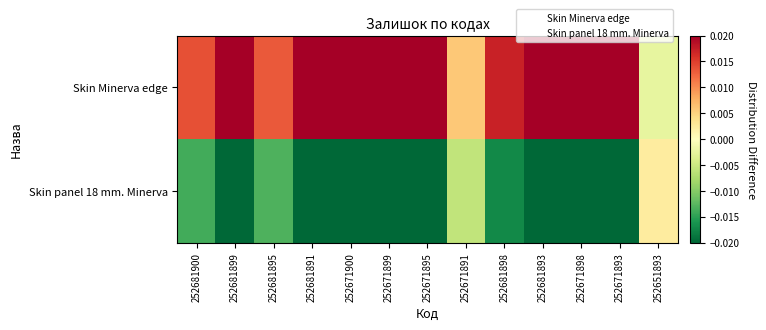

At 252671898, list the series in order from largest to smallest.

Skin Minerva edge, Skin panel 18 mm. Minerva